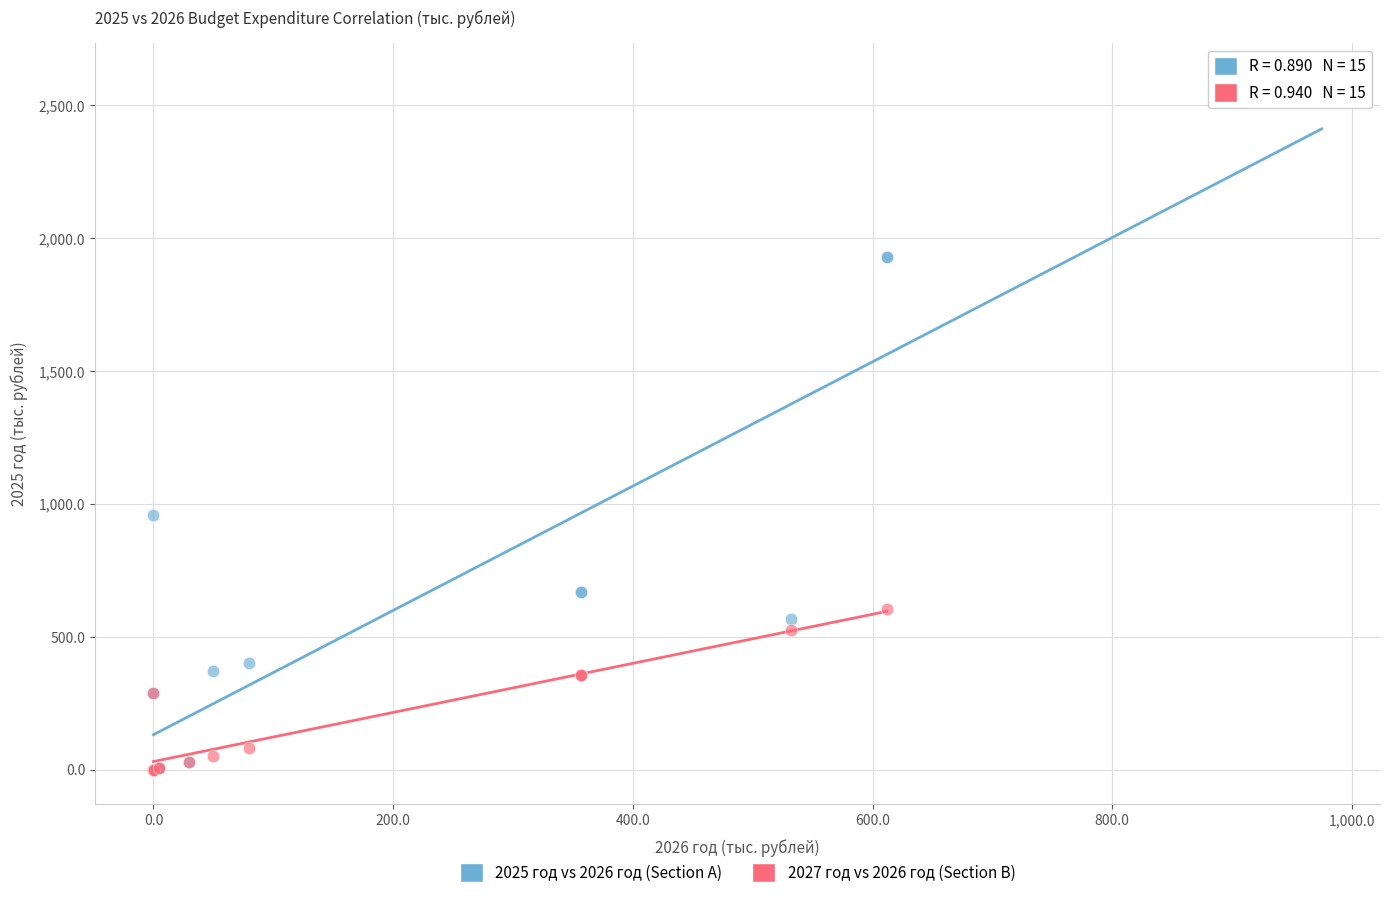

Which series has the widest spread of Y values?

2025 год vs 2026 год (Section A)